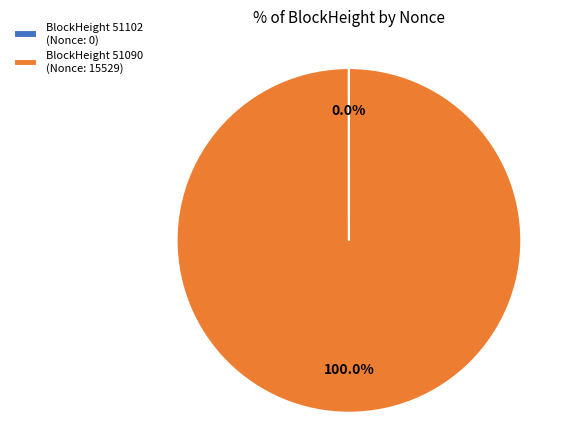

To the nearest percent, what is the average slice percentage?

50%